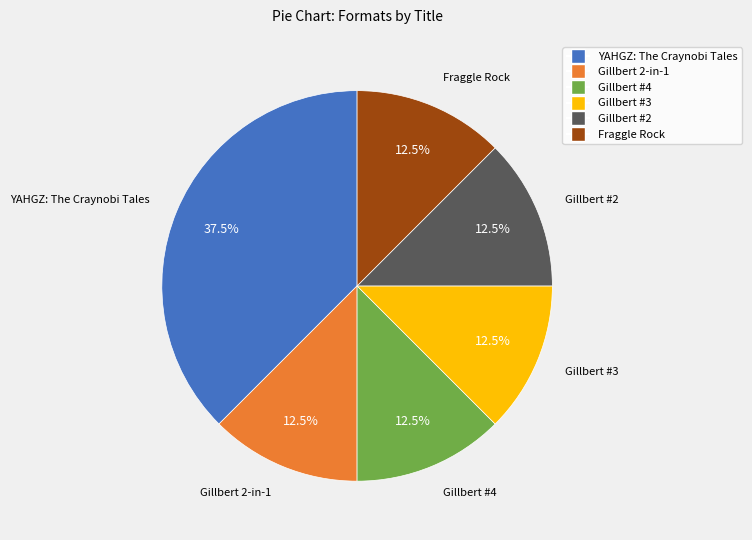

What is the ratio of the value at YAHGZ: The Craynobi Tales to the value at Gillbert 2-in-1?

3.0